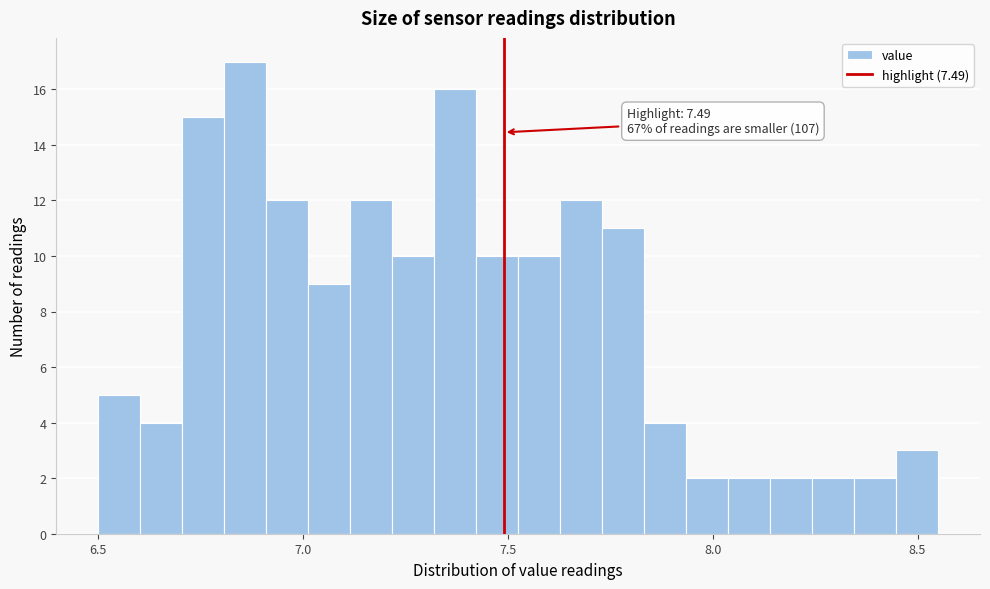

Read against the x-axis, roughly where is the centre of the tallest bar?

6.85